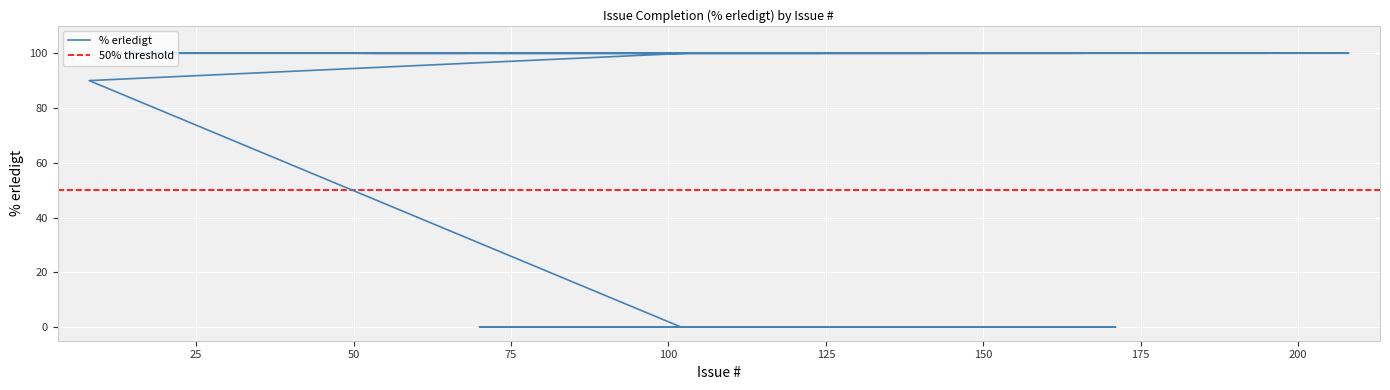

Read the value at 141.

100